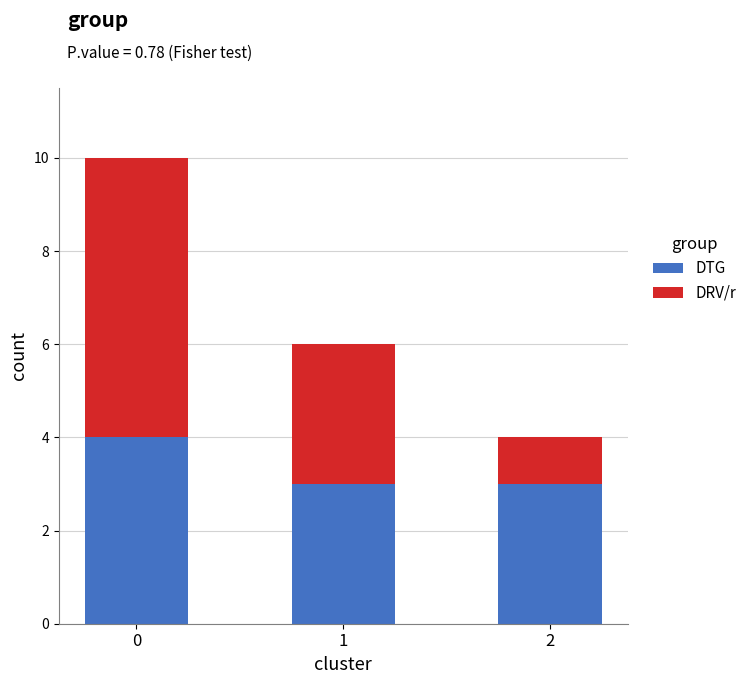

Reading right to left, what are the values for DTG?

2=3	1=3	0=4